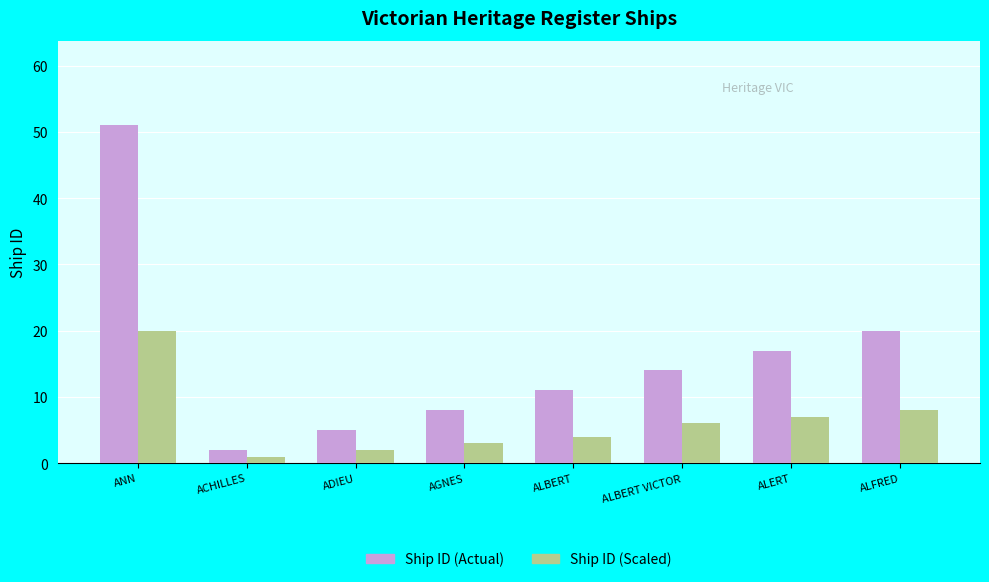

How many bars are there in each group?

2